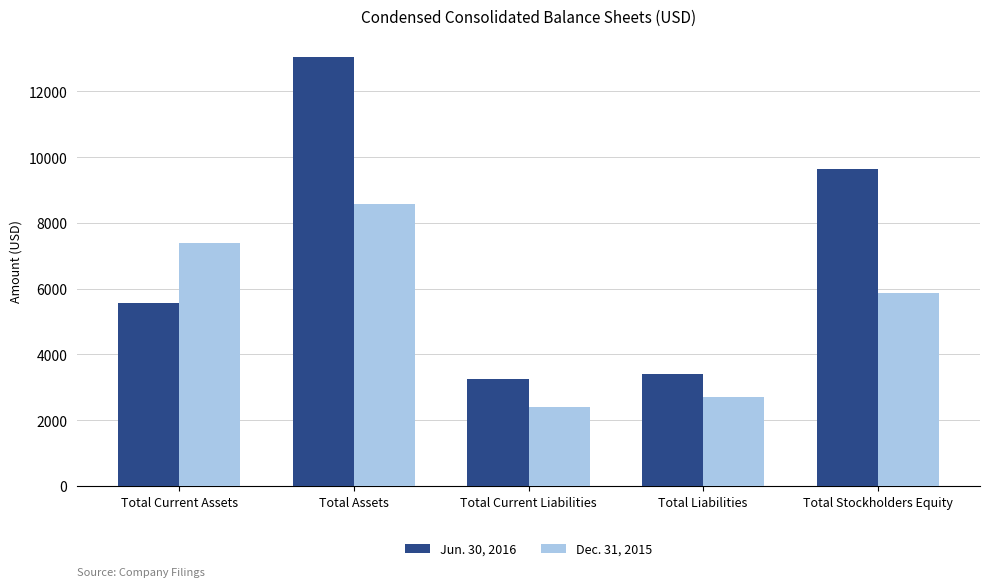

What position from the right is Total Current Assets?

5